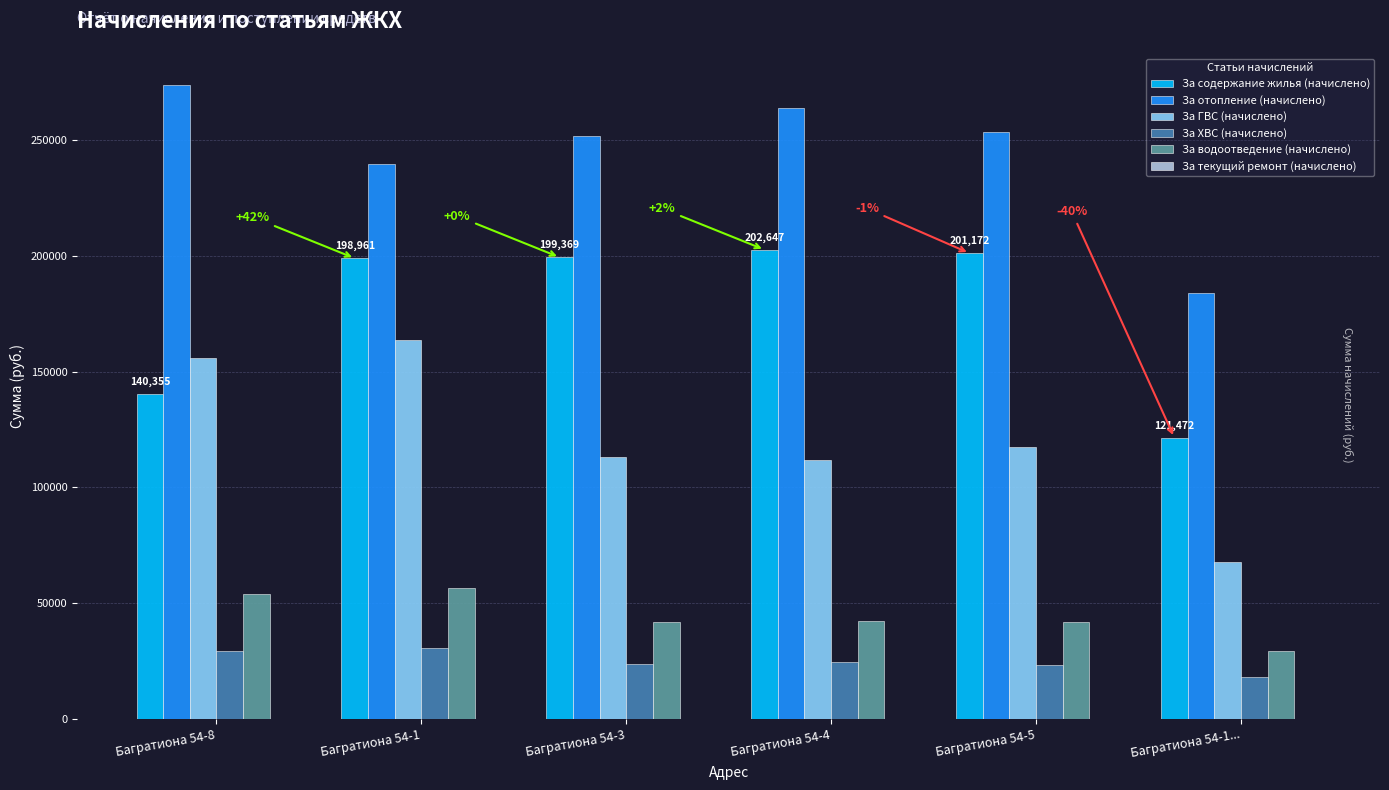

At Багратиона 54-5, list the series in order from largest to smallest.

За отопление (начислено), За содержание жилья (начислено), За ГВС (начислено), За водоотведение (начислено), За ХВС (начислено)